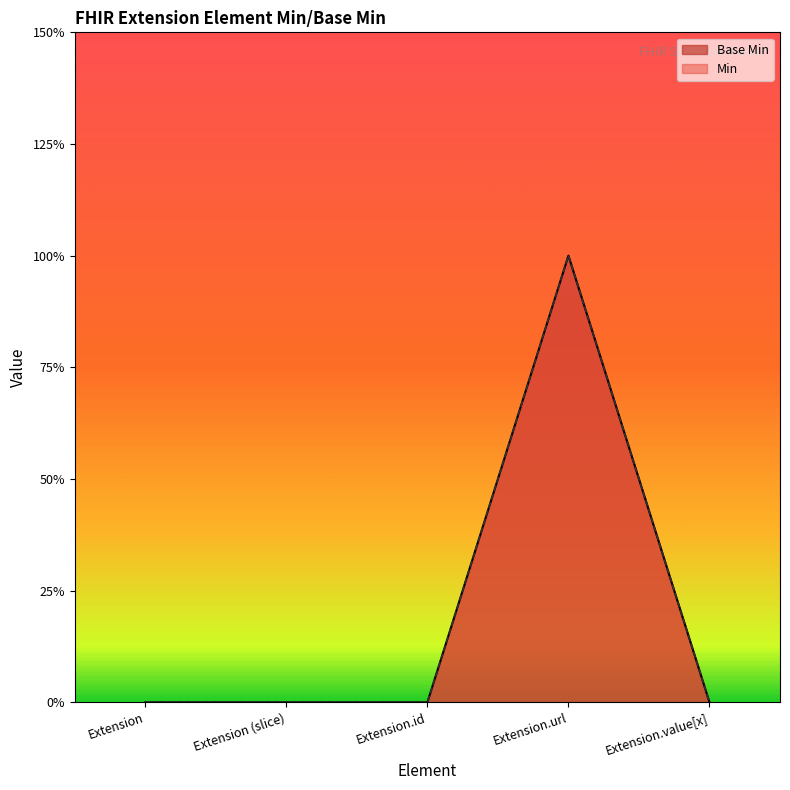

How many values exceed 0?

1